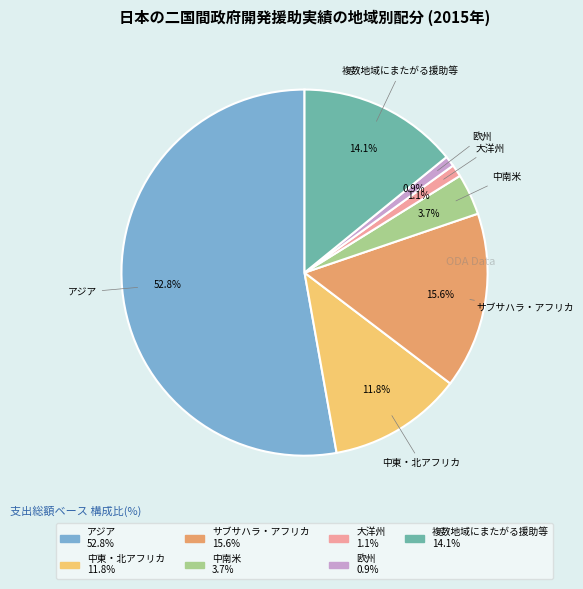

The アジア slice represents 64% of the pie. True or false?

False